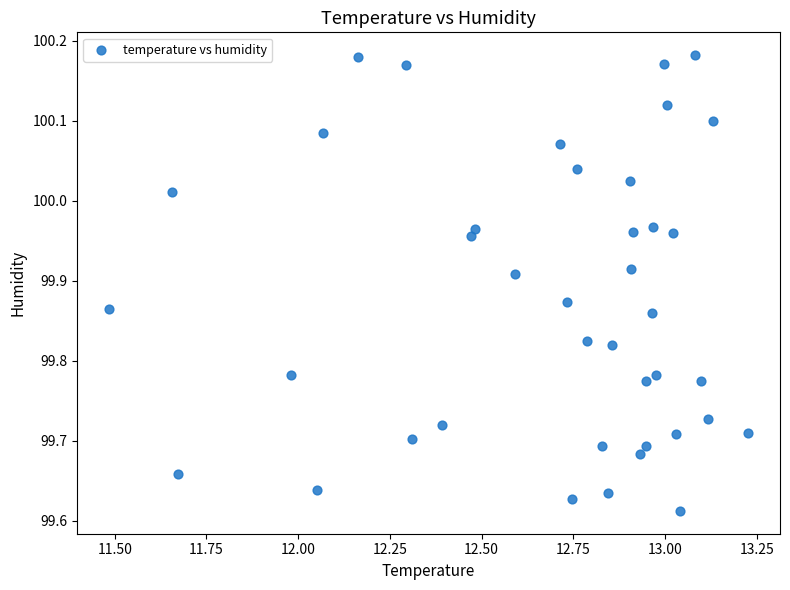

What is the range of Y values (max minus min)?

0.6